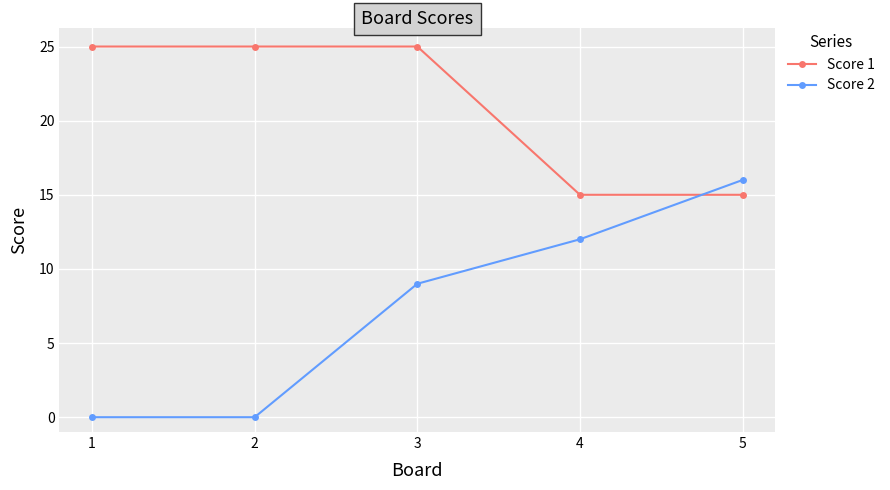

At which label is Score 2 closest to 8?

3